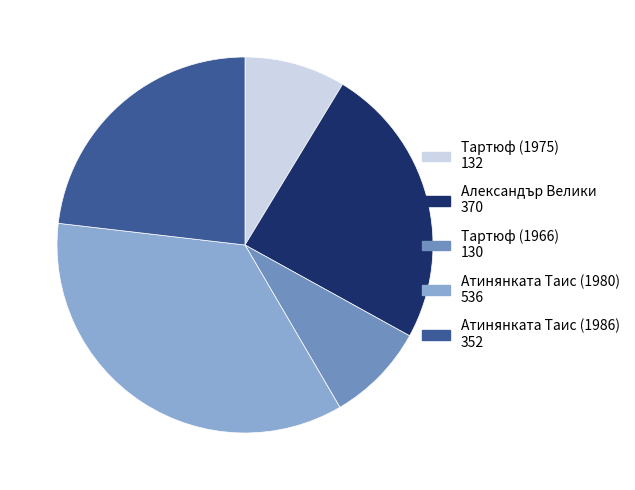

Is the sum of Александър Велики 370 and Атинянката Таис (1980) 536 greater than half?

Yes